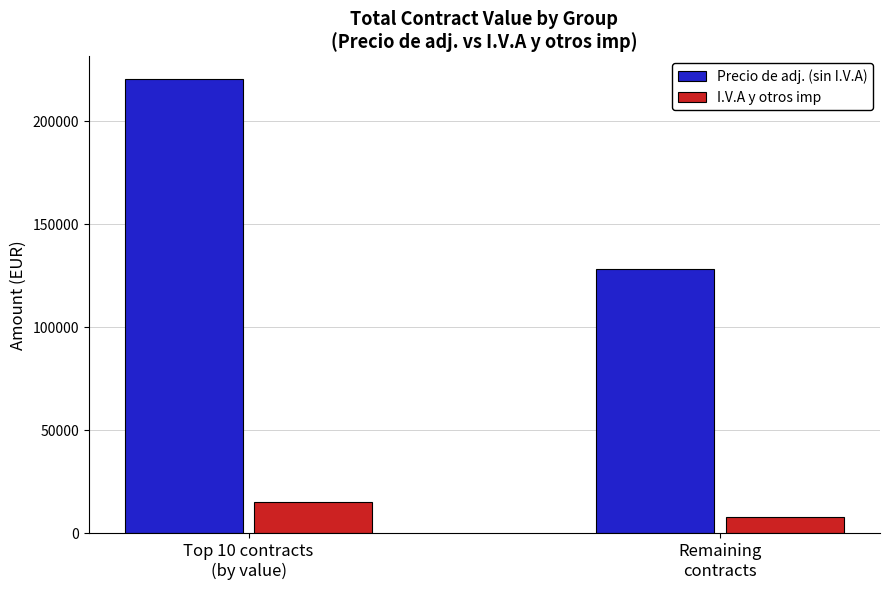

Reading right to left, list all the values displayed in this chart.

Precio de adj. (sin I.V.A): Remaining
contracts=128507.6	Top 10 contracts
(by value)=220419.6
I.V.A y otros imp: Remaining
contracts=8177.5	Top 10 contracts
(by value)=15429.2